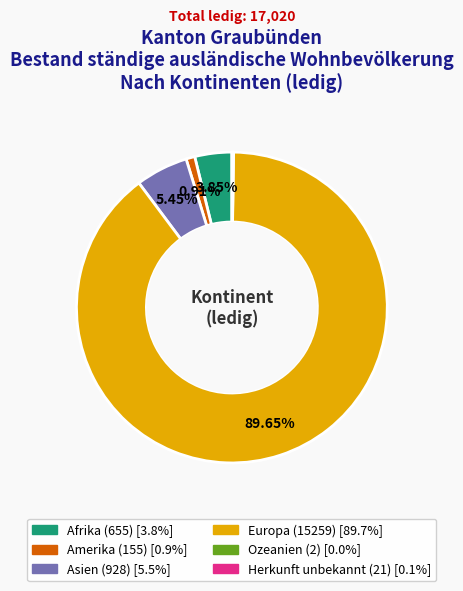

What is the majority slice?

Europa